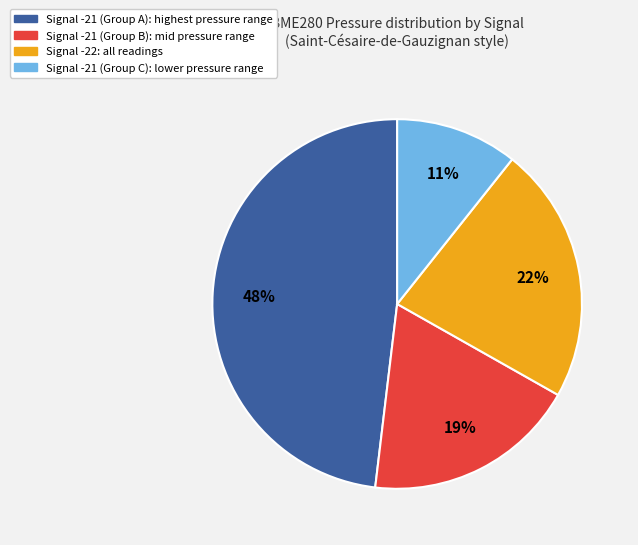

To the nearest percent, what is the average slice percentage?

25%